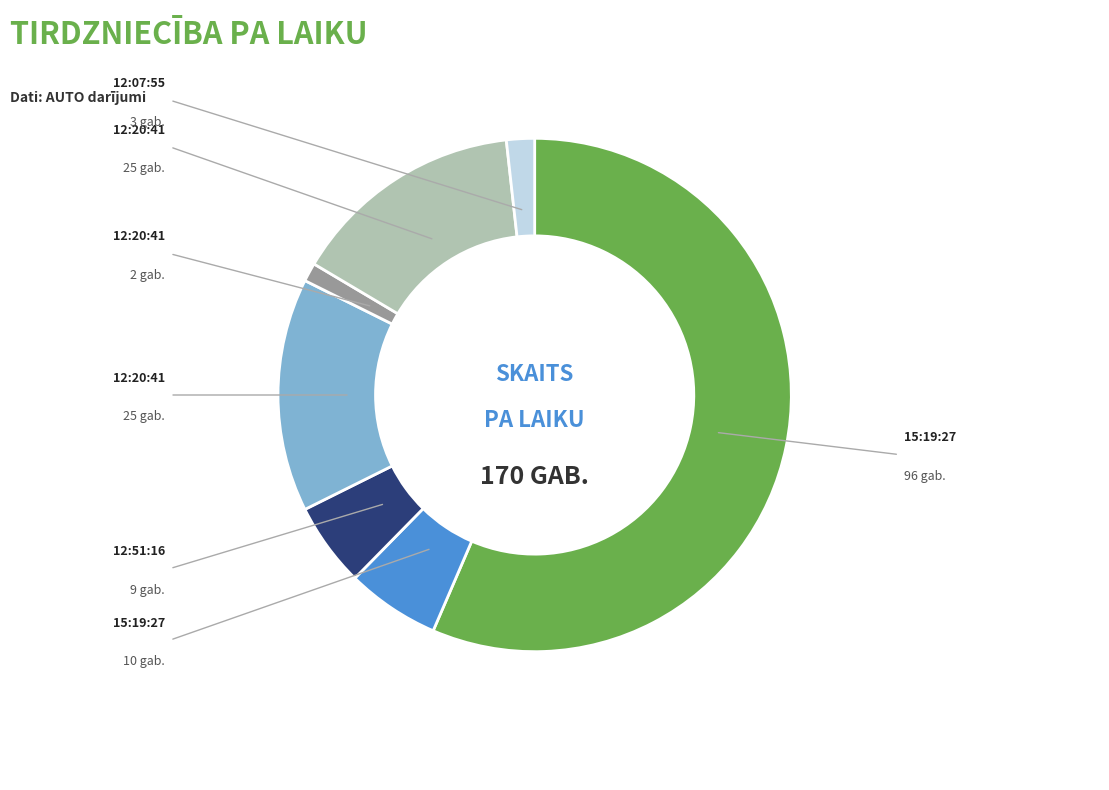

How many slices are in this pie chart?

7